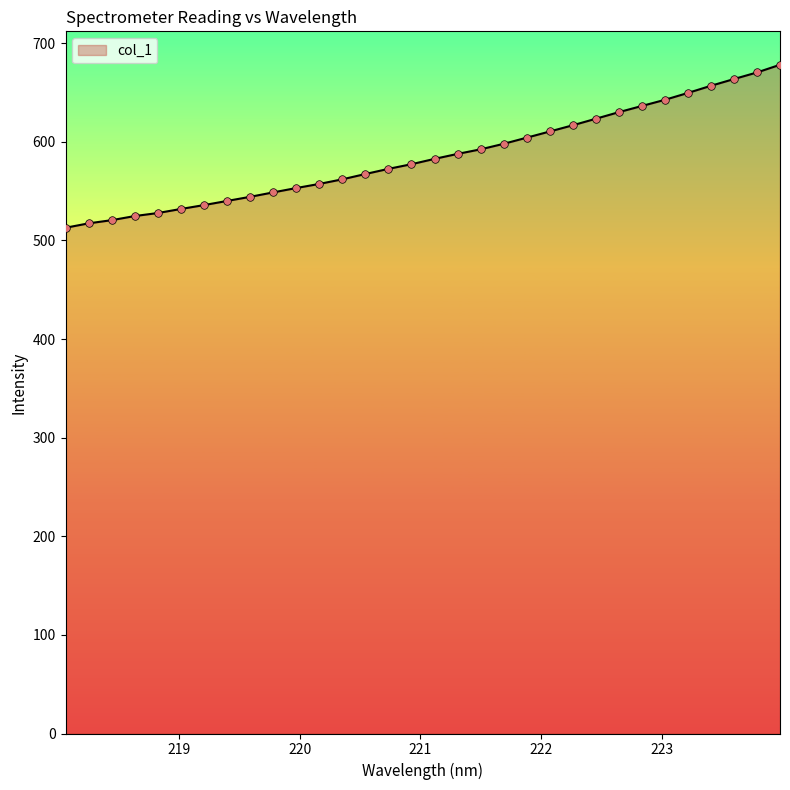

What is the smallest value displayed?

512.8